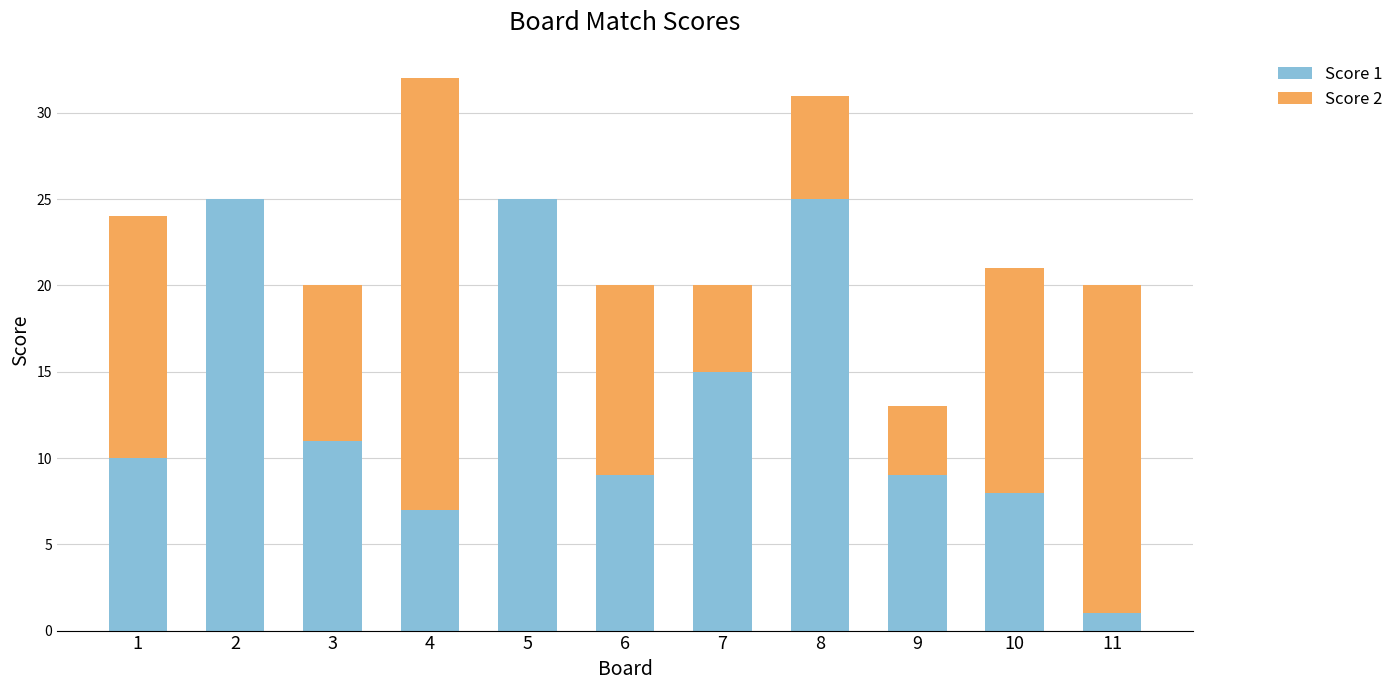

The Score 1 series shows 4 at 10. True or false?

False